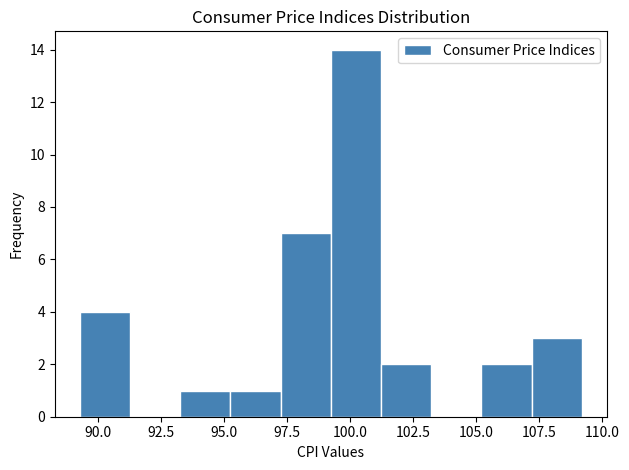

Around what value on the x-axis is the tallest bar? Give the approximate position of its centre, as read against the axis.

100.0